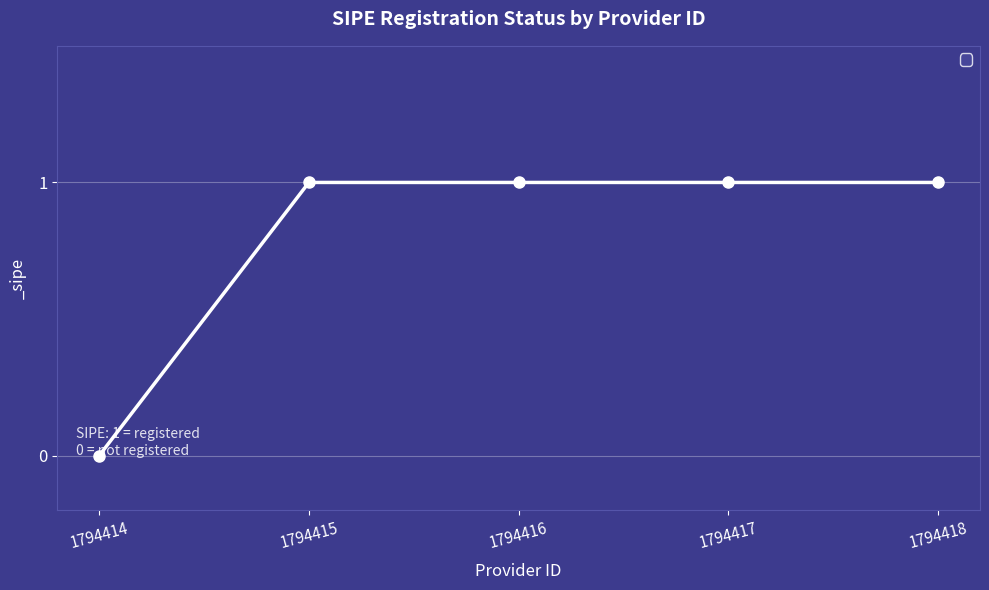

Which has a higher value, 1794417 or 1794414?

1794417